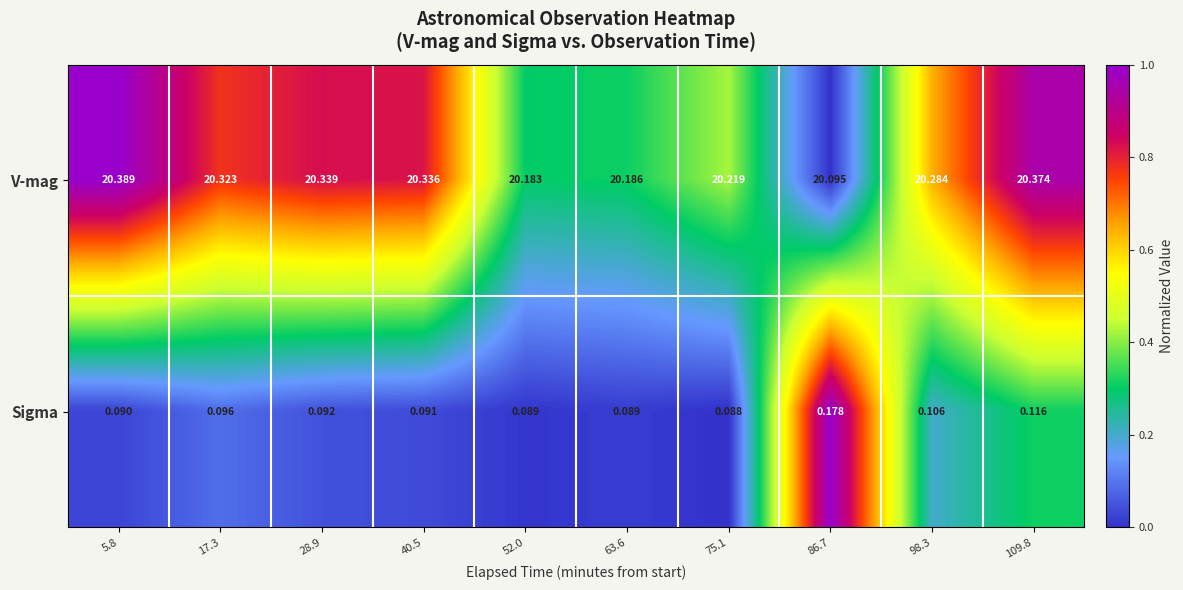

Between 17.3 and 63.6, which series saw the biggest shift?

V-mag